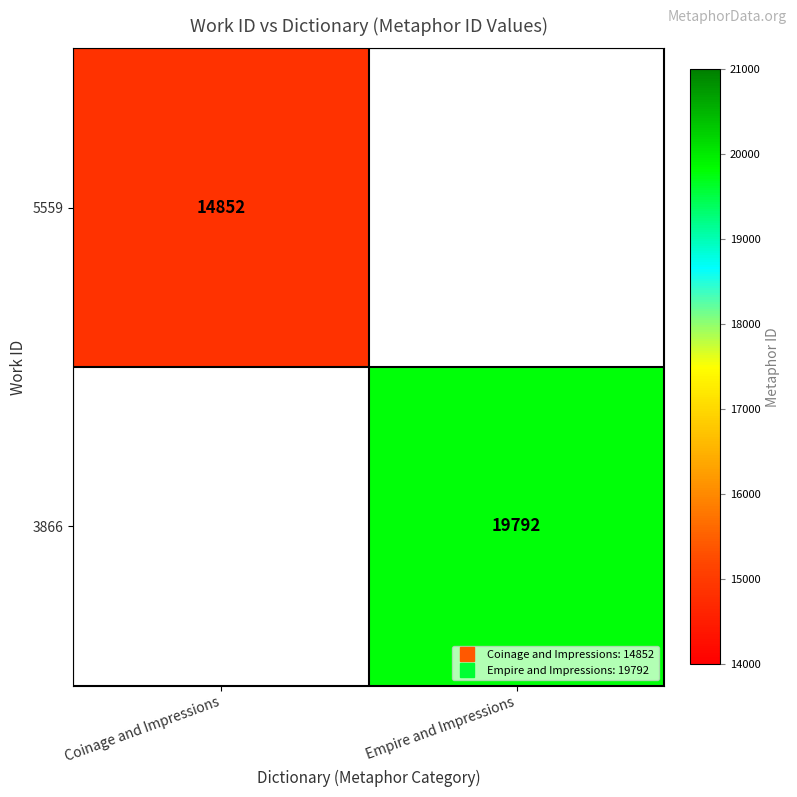

List the series in order of their peak value, lowest first.

5559, 3866